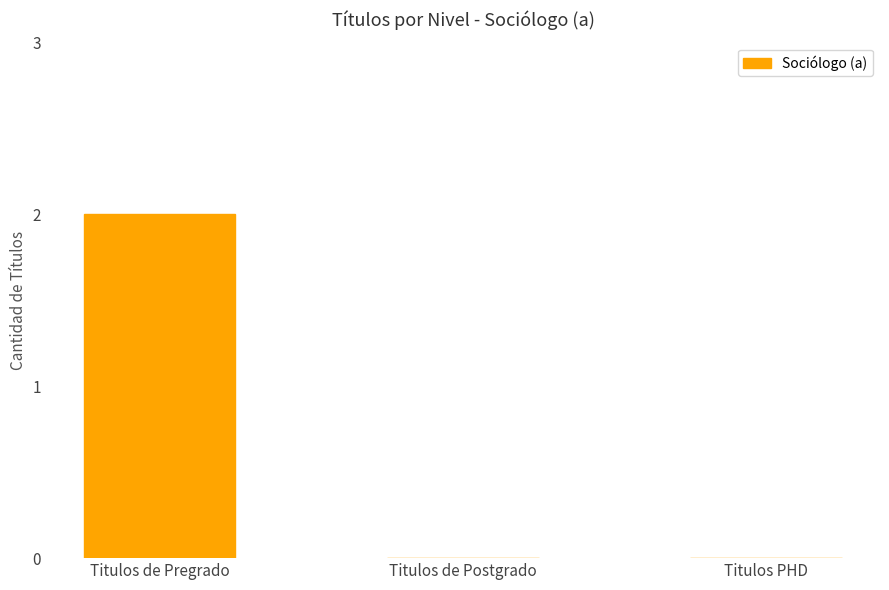

Reading left to right, extract all data points from this chart.

Titulos de Pregrado=2	Titulos de Postgrado=0	Titulos PHD=0